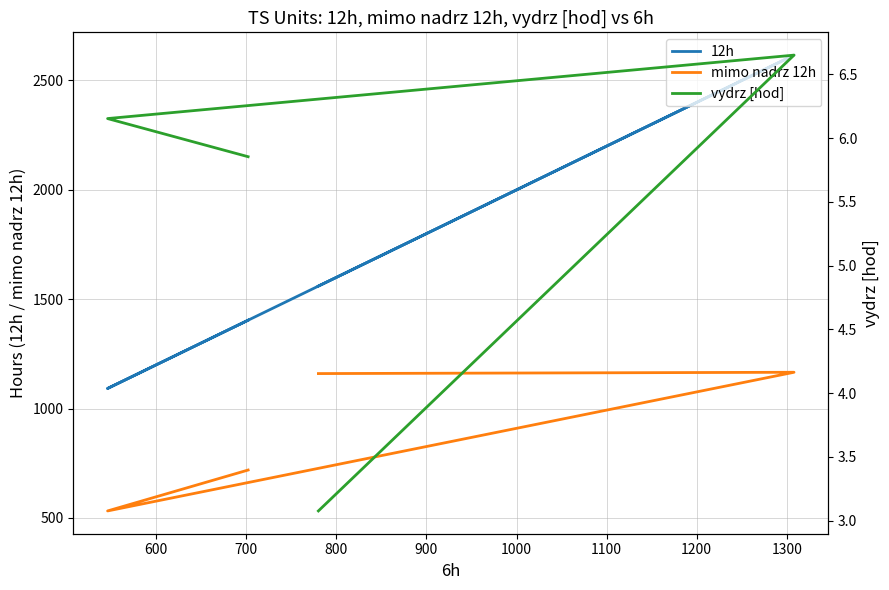

What are all the series names shown in the legend?

12h, mimo nadrz 12h, vydrz [hod]